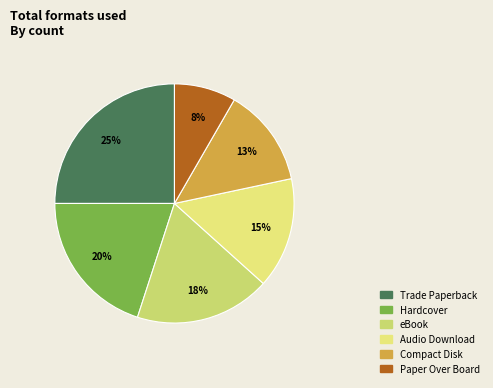

What percentage is the Paper Over Board slice, to the nearest percent?

8%